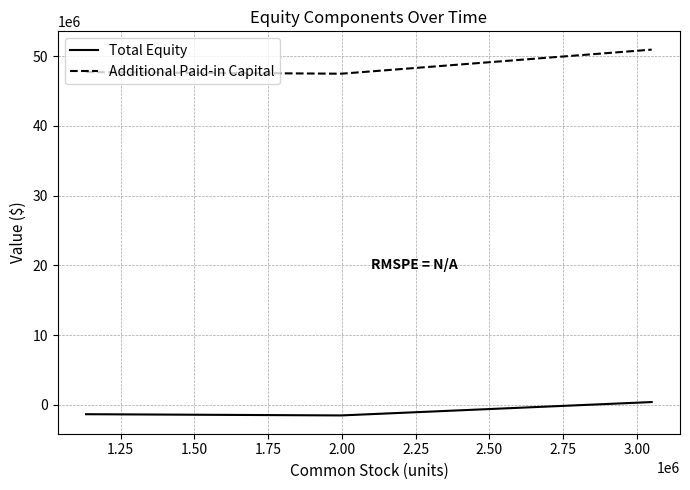

How many distinct data groups are displayed?

2